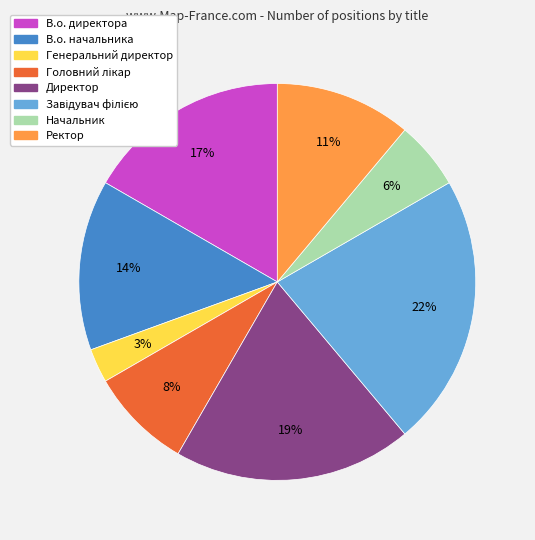

To the nearest percent, what portion does Ректор represent?

11%